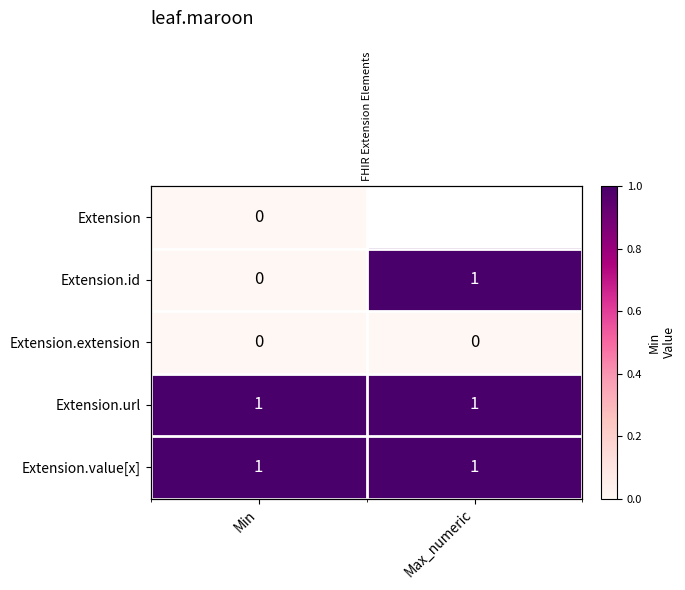

The Extension.id series shows 0.5 at Max_numeric. True or false?

False